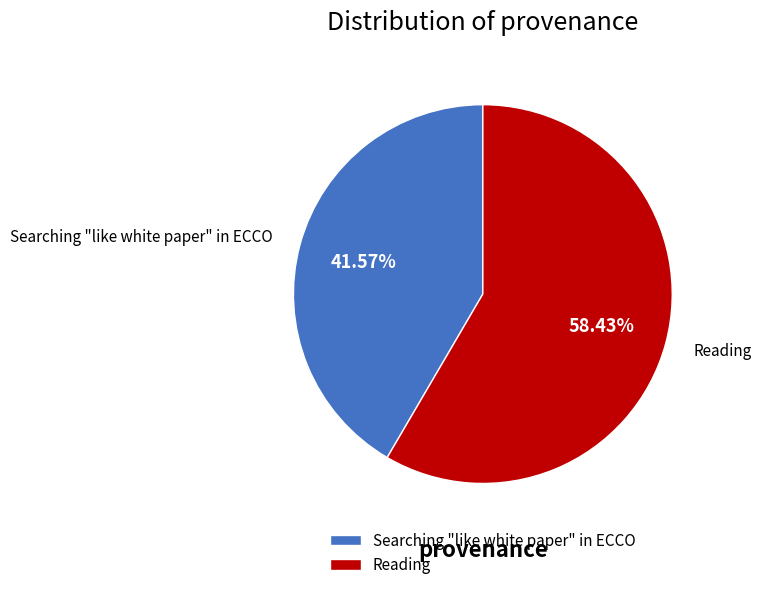

How many segments does this pie chart have?

2